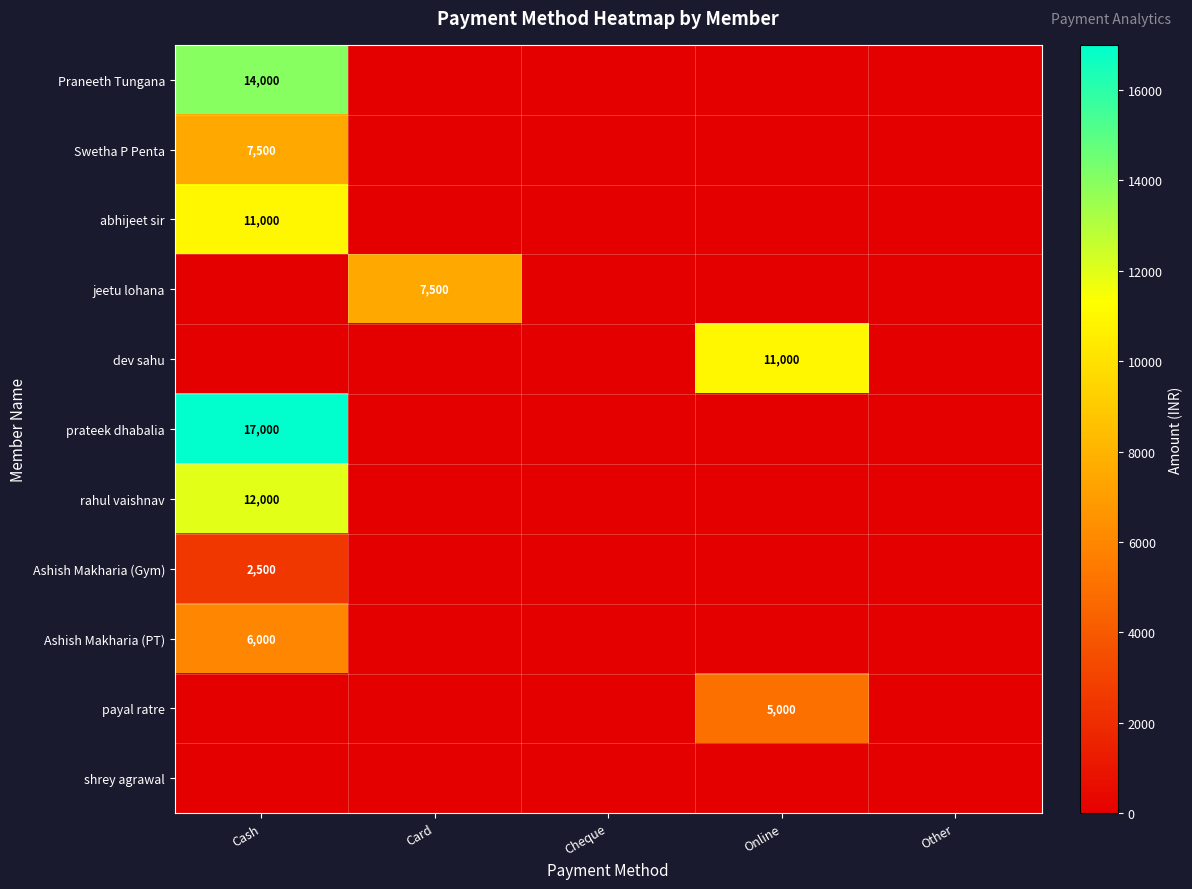

The value of payal ratre at Online is 5000. True or false?

True